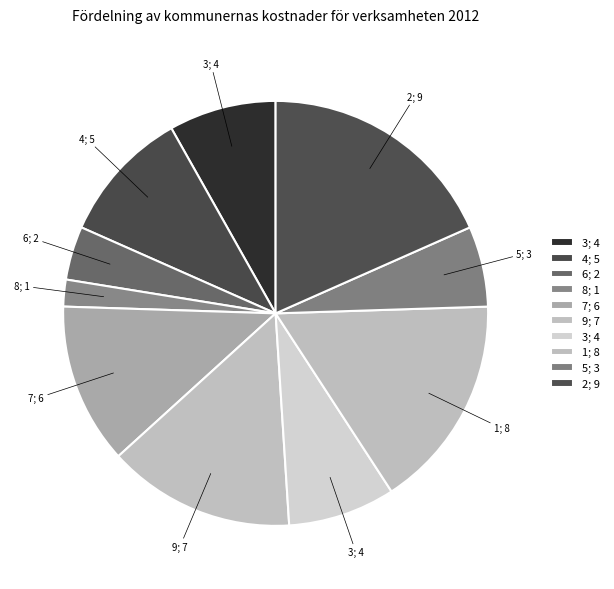

How many segments does this pie chart have?

10